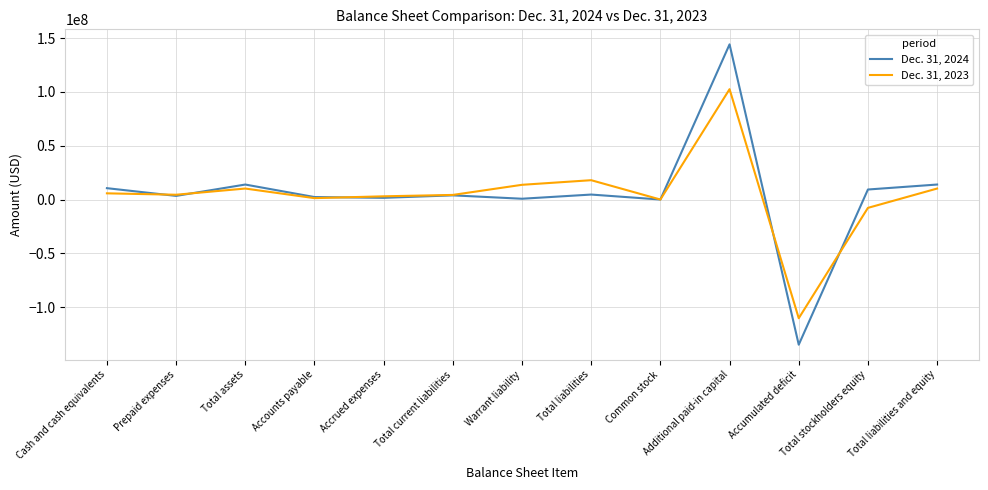

What is the smallest value displayed?

-134849462